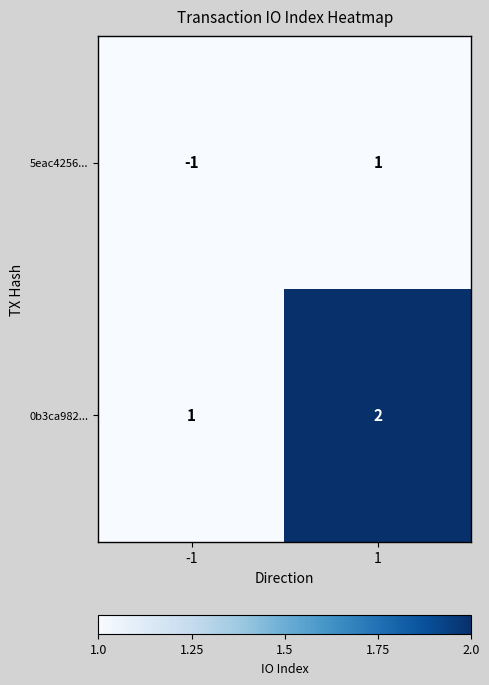

The value of 0b3ca982... at 1 is 2. True or false?

True